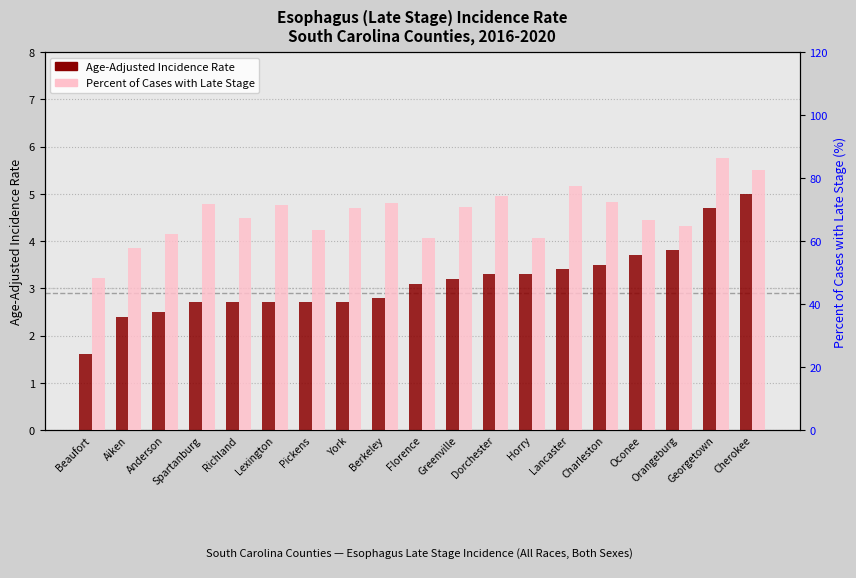

Rank the series by their average value, from lowest to highest.

Age-Adjusted Incidence Rate, Percent of Cases with Late Stage